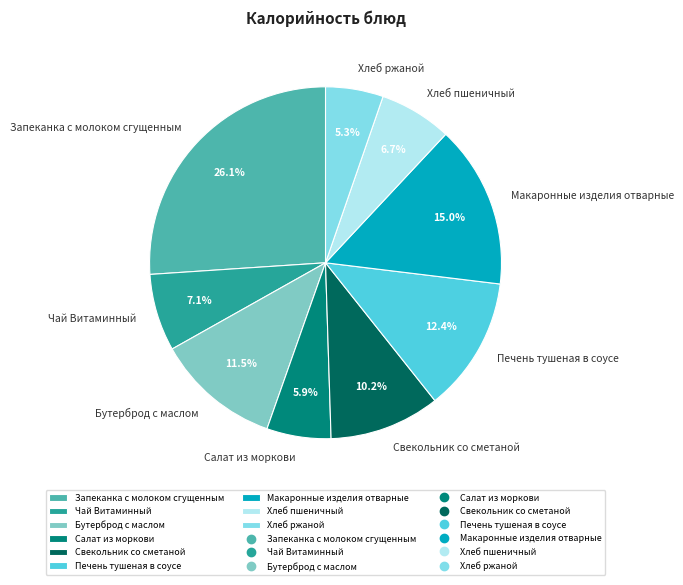

True or false: Хлеб ржаной accounts for 5% of the total.

True